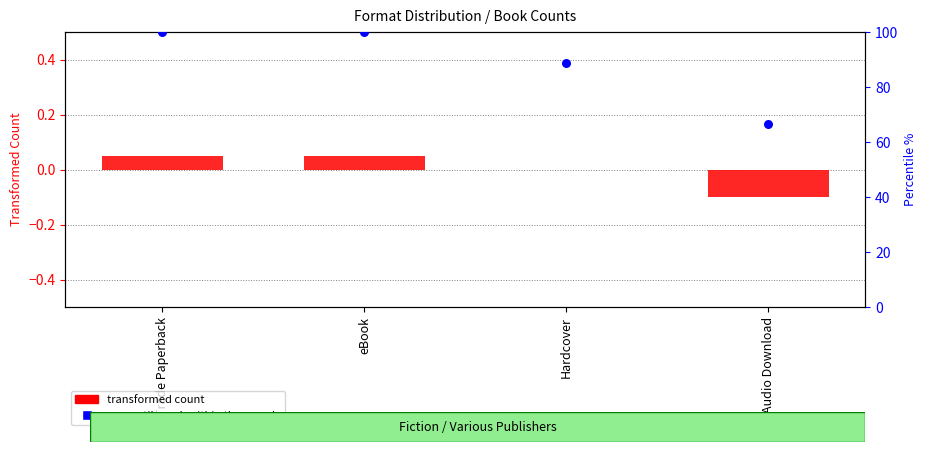

Is the value of percentile rank within the sample at eBook greater than the value of transformed count at eBook?

Yes